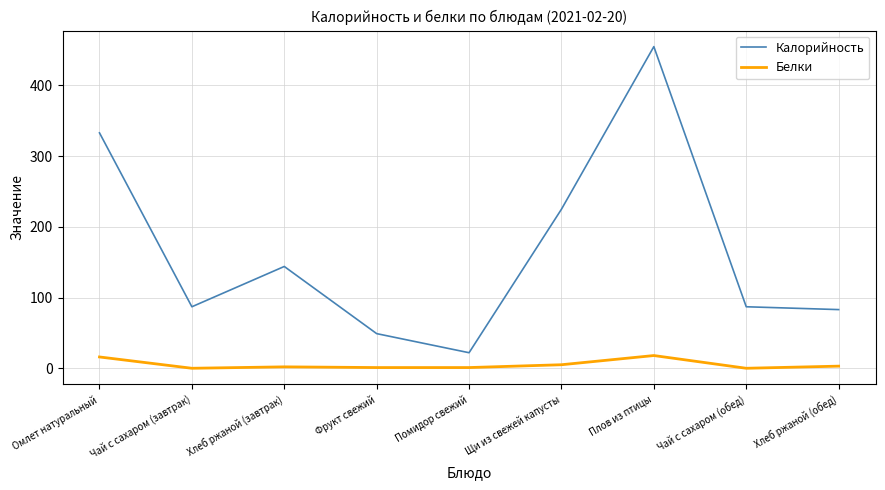

List the series in order of their peak value, lowest first.

Белки, Калорийность